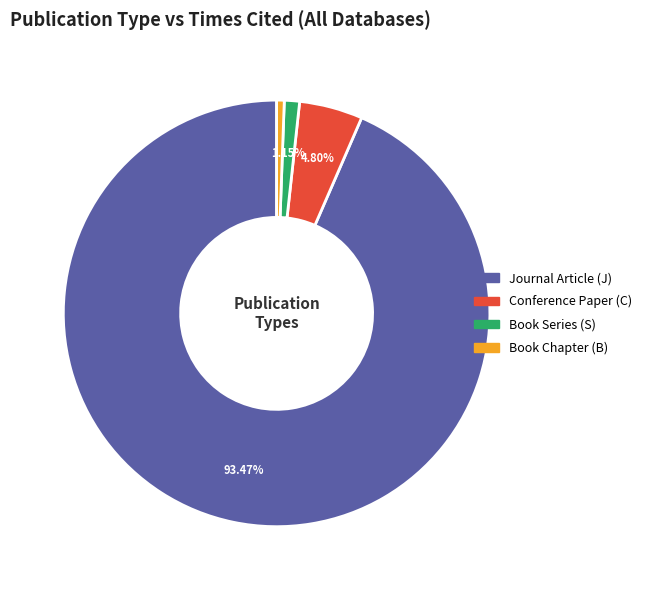

Is there any slice that represents more than half of the pie?

Yes